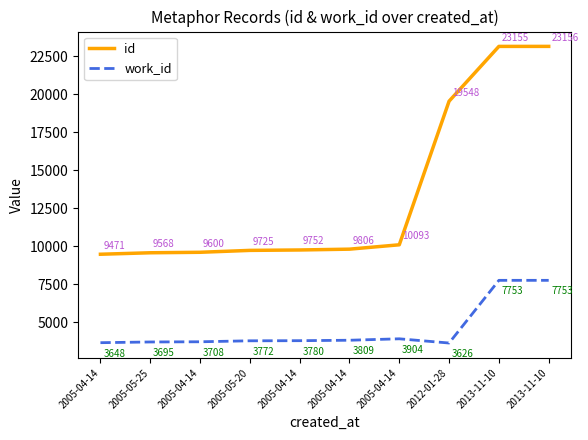

Does the chart have visible grid lines?

No